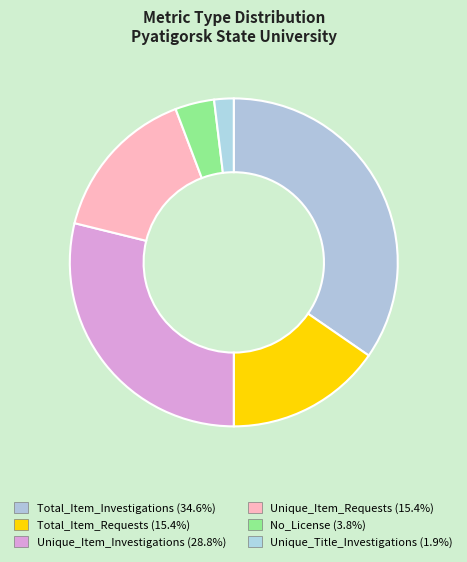

To the nearest percent, what is the combined percentage of No_License and Unique_Item_Investigations?

33%